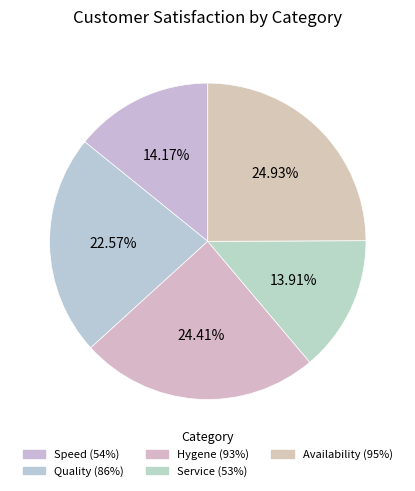

Which slice is the smallest?

Service (53%)